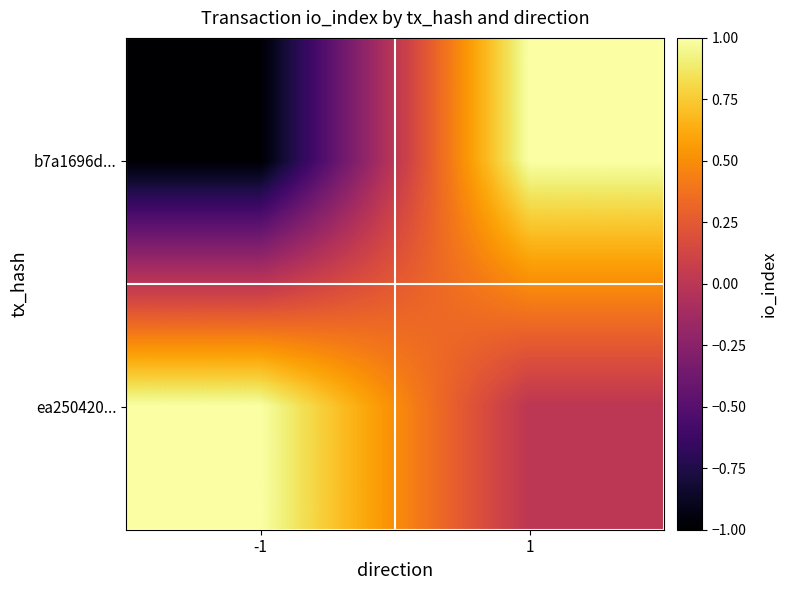

What is the maximum value shown in the chart?

1